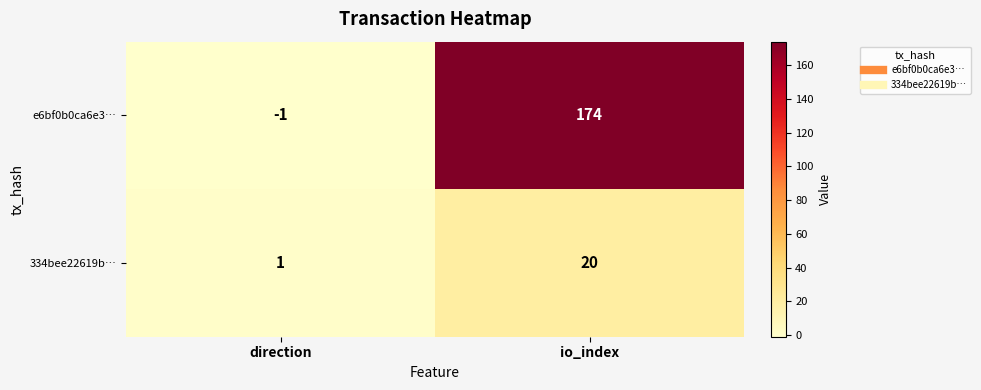

What is the difference between the highest and lowest values at io_index?

154